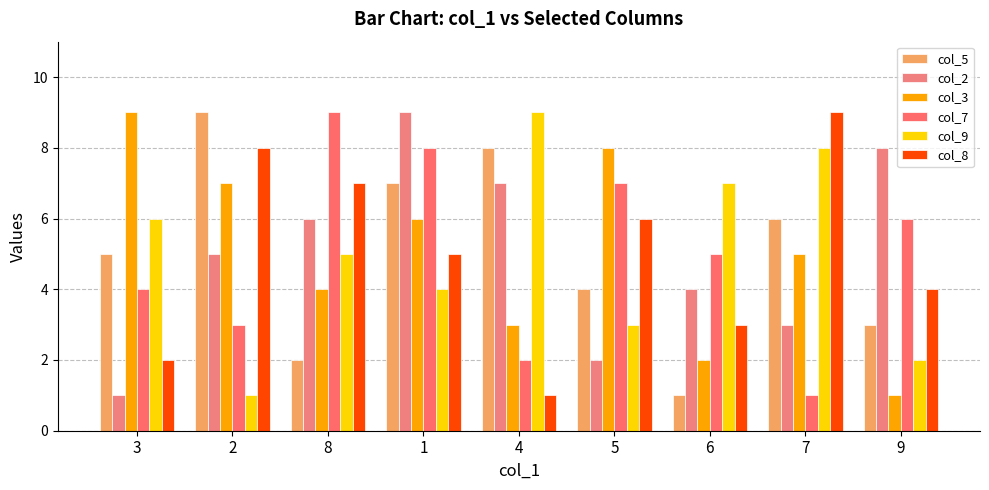

Reading left to right, what are all the values shown in this chart?

col_5: 5	9	2	7	8	4	1	6	3
col_2: 1	5	6	9	7	2	4	3	8
col_3: 9	7	4	6	3	8	2	5	1
col_7: 4	3	9	8	2	7	5	1	6
col_9: 6	1	5	4	9	3	7	8	2
col_8: 2	8	7	5	1	6	3	9	4